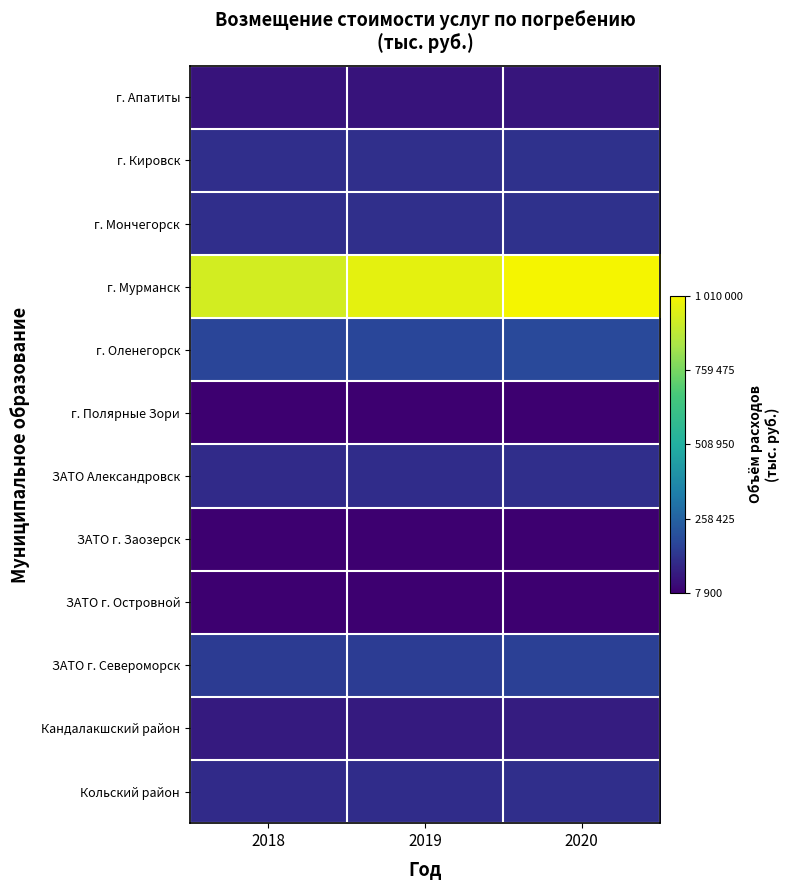

What is the maximum value shown in the chart?

1010000